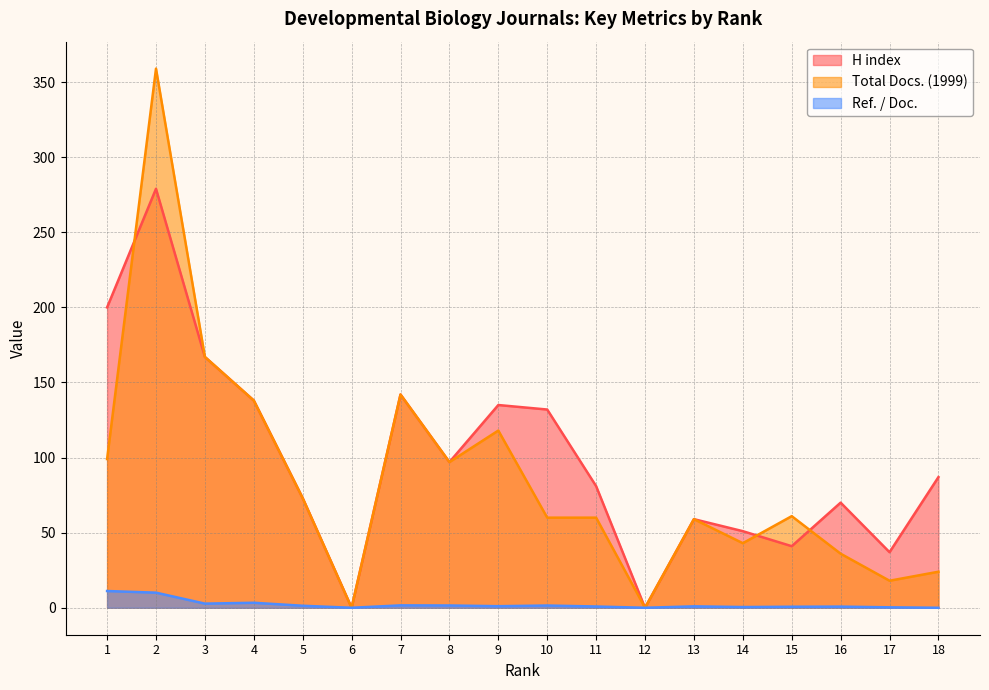

What is the value of the Total Docs. (1999) point at the 14th from the left?

43.0